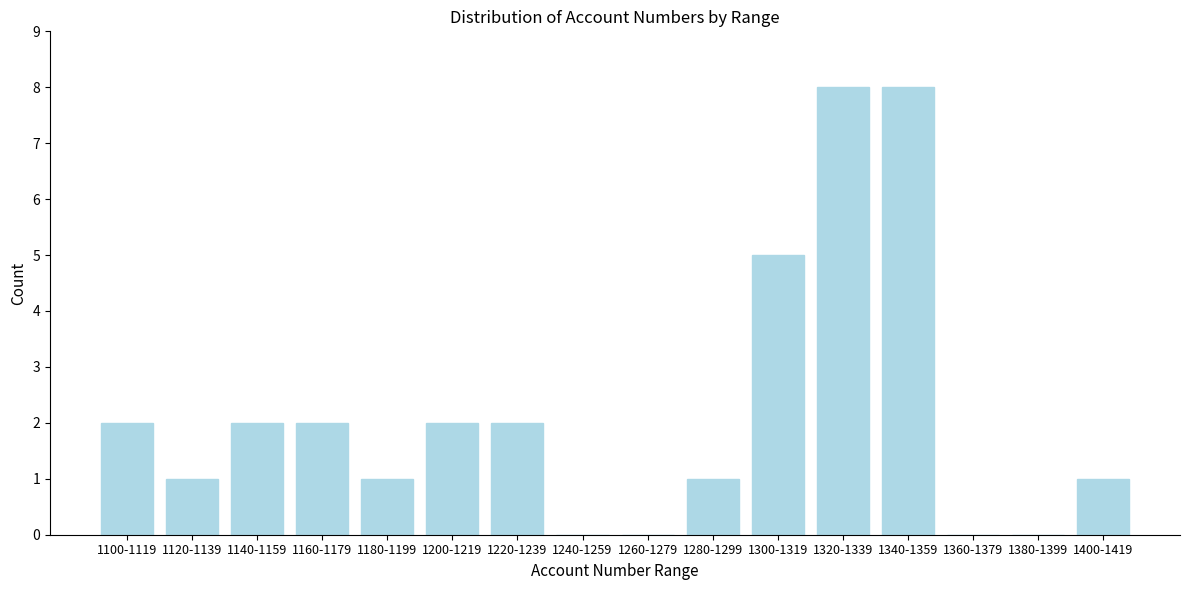

Reading left to right, list all the values displayed in this chart.

1100-1119=2	1120-1139=1	1140-1159=2	1160-1179=2	1180-1199=1	1200-1219=2	1220-1239=2	1240-1259=0	1260-1279=0	1280-1299=1	1300-1319=5	1320-1339=8	1340-1359=8	1360-1379=0	1380-1399=0	1400-1419=1